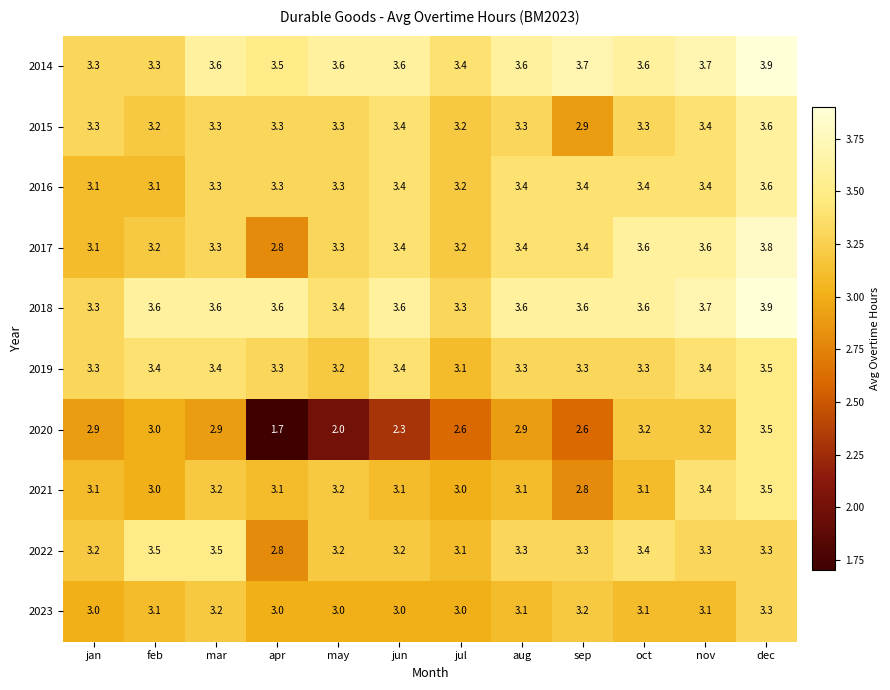

What is the sum of all 2021 values?

37.6